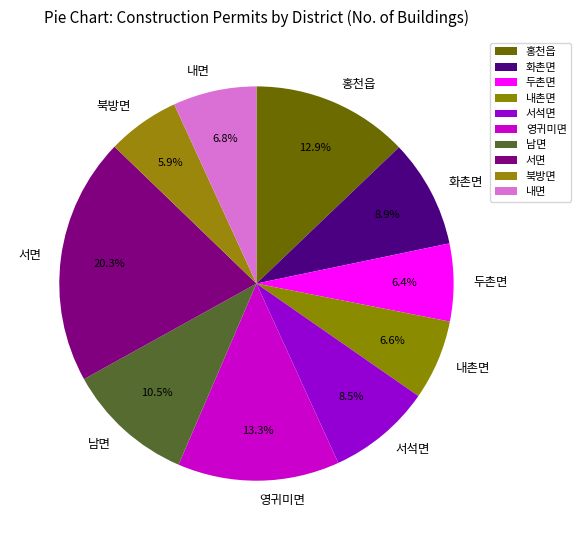

Does any single category account for the majority?

No